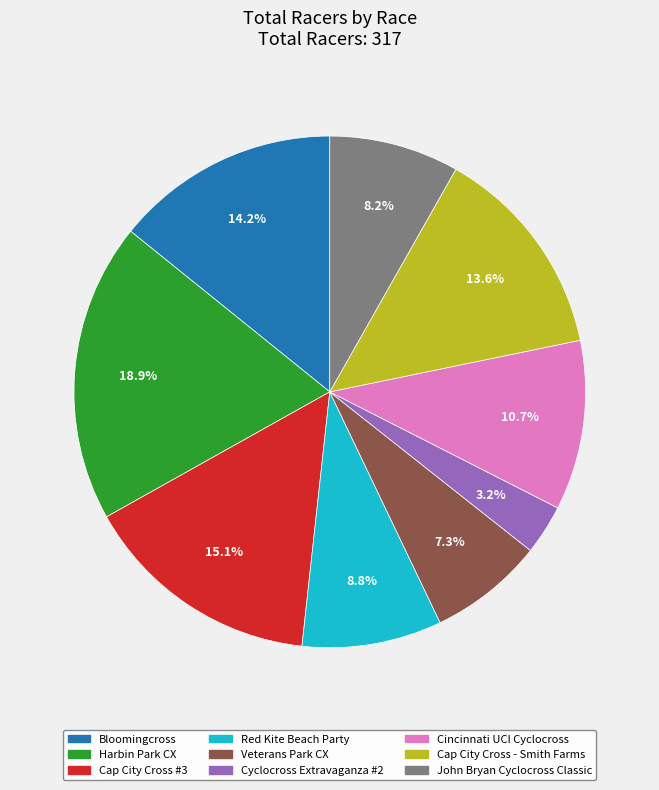

To the nearest percent, what percentage of the pie is Cincinnati UCI Cyclocross?

11%